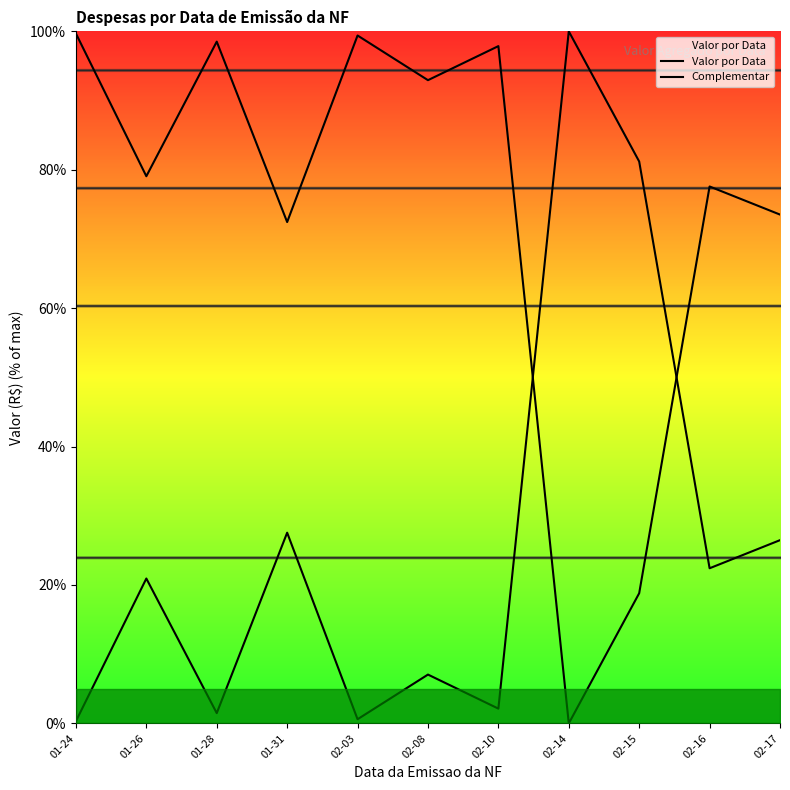

What is the spread (max minus min) of values at 02-17?

47.0